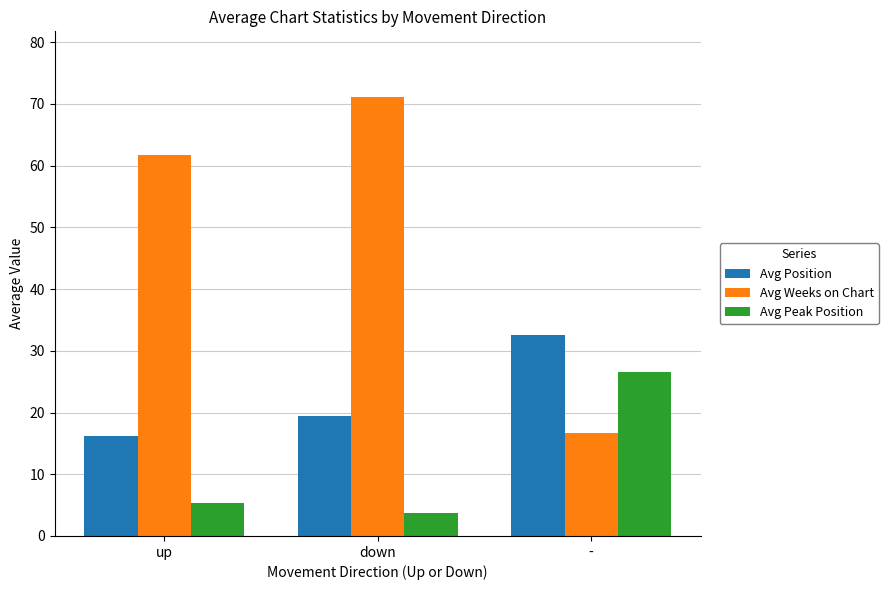

Count the number of data series in this chart.

3